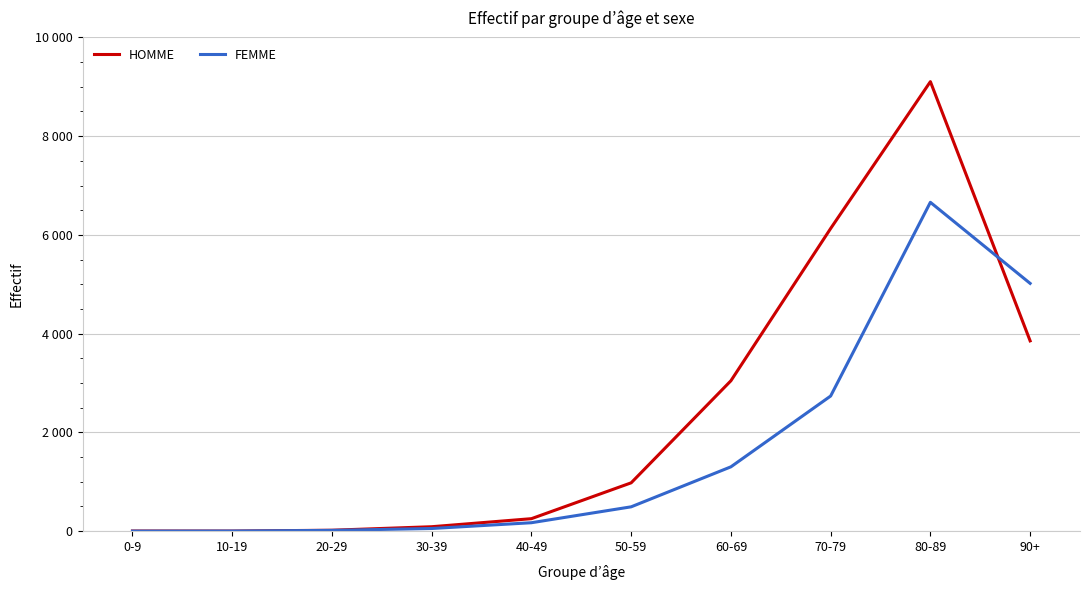

How many data points in FEMME are above 493?

4